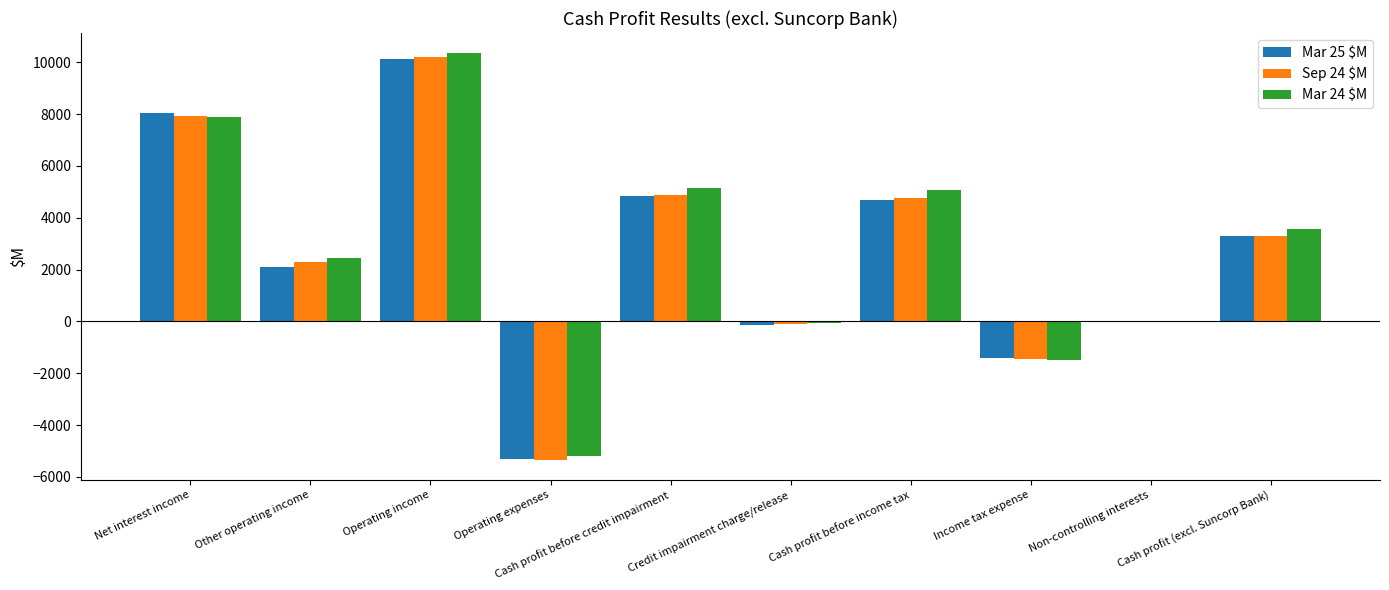

True or false: Sep 24 $M has a value of 3953 at Net interest income.

False